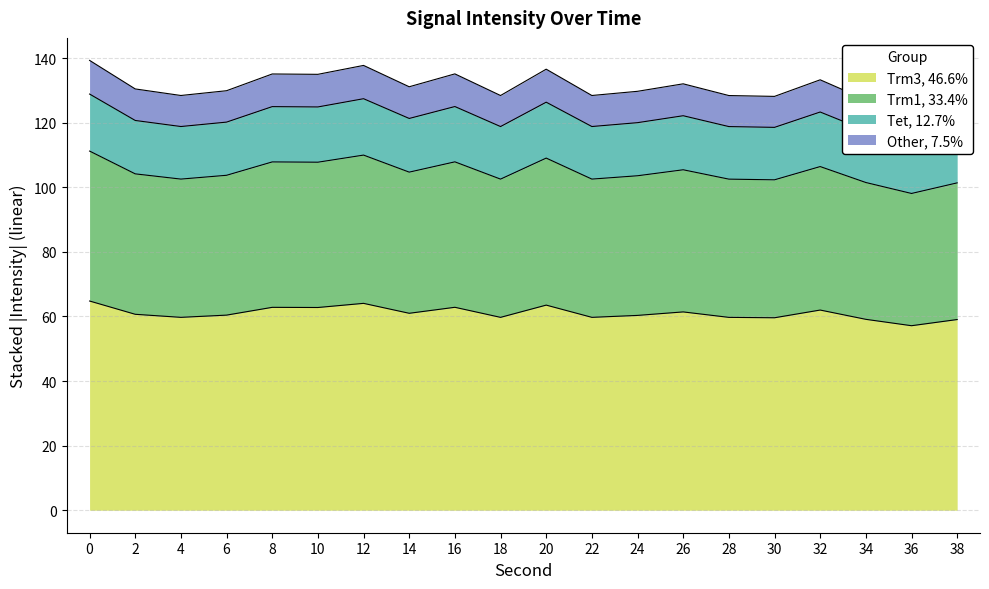

How many values are below 60?

8